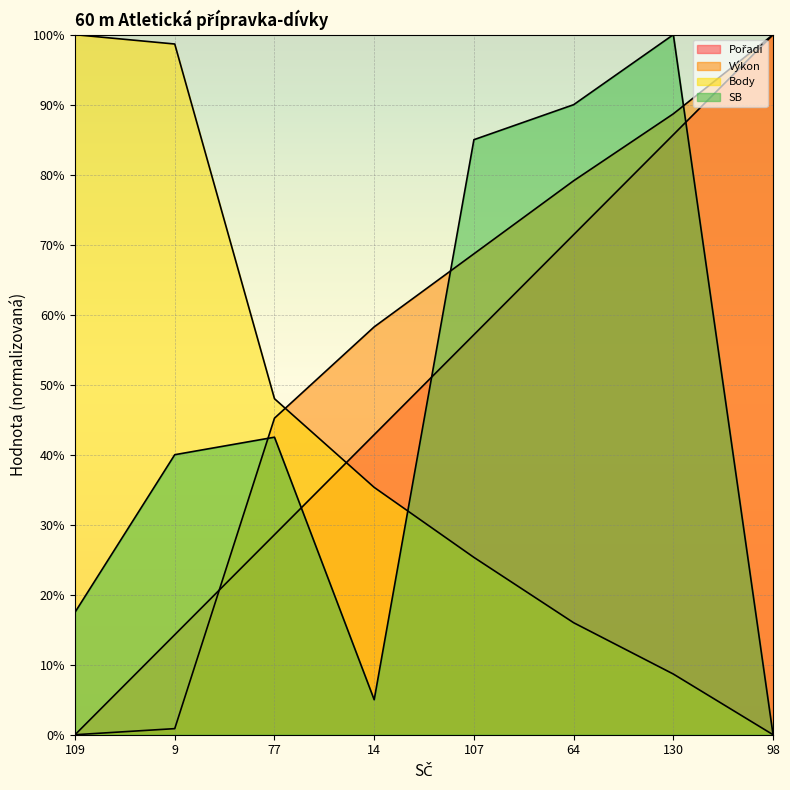

Count the number of data series in this chart.

4